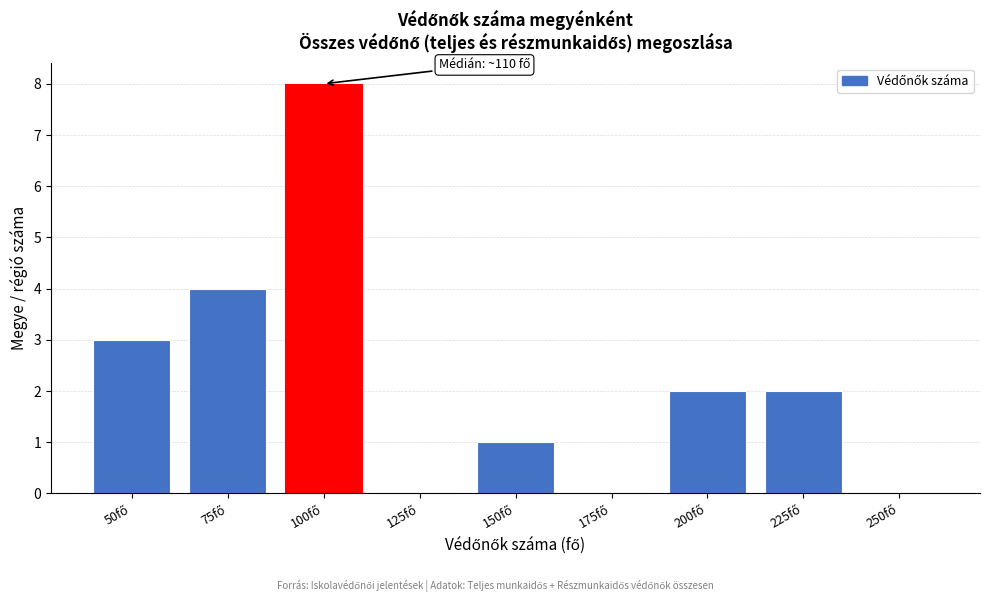

What is the greatest value displayed?

8